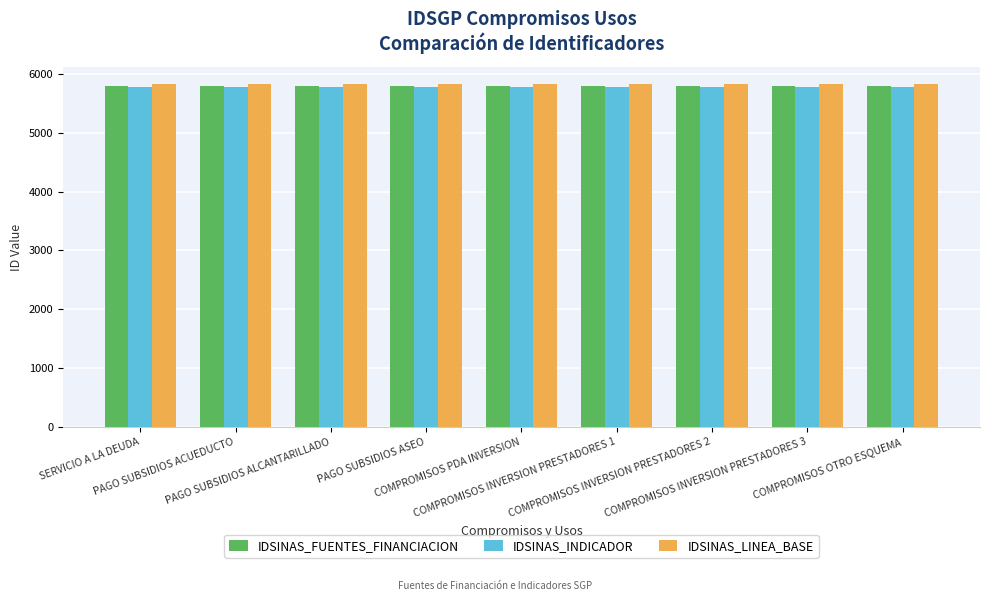

How many bars are there in each group?

3